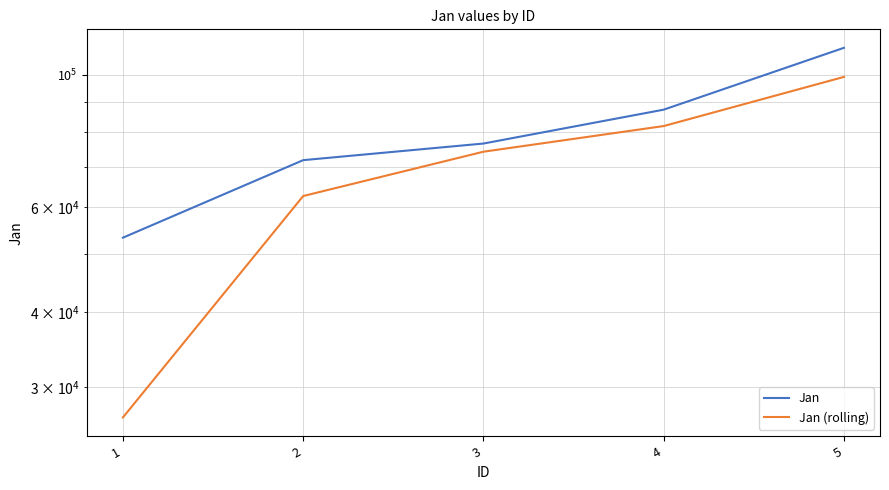

Reading left to right, transcribe all the data shown in this chart.

Jan: 53308.0	71877.0	76632.0	87321.0	110835.0
Jan (rolling): 26654.0	62592.5	74254.5	81976.5	99078.0